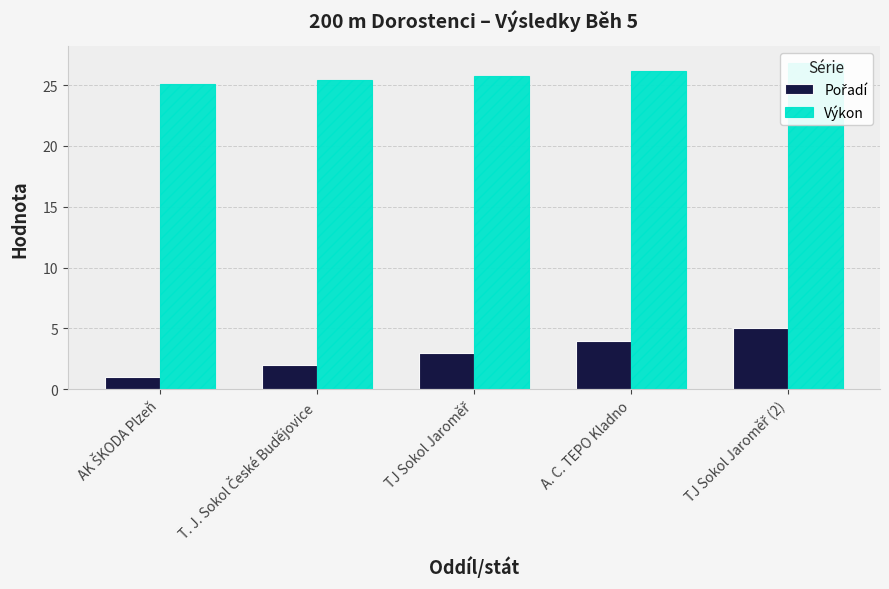

How many groups of bars are there?

5